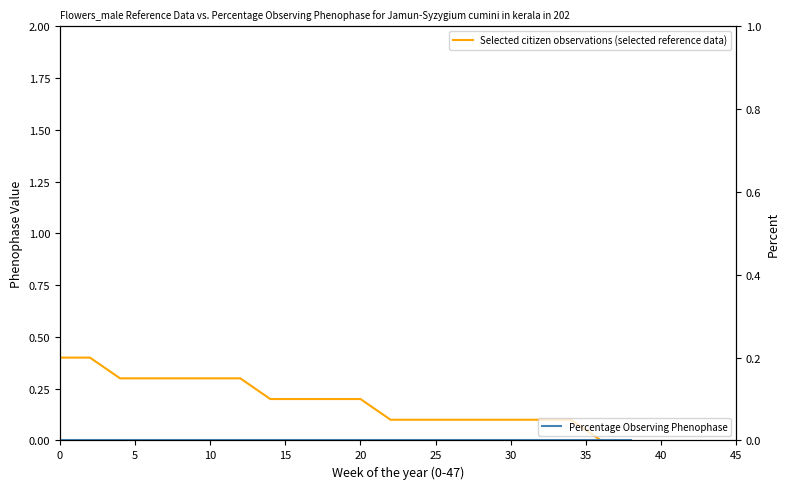

Which series changed the most between 20 and 15?

Selected citizen observations (selected reference data)